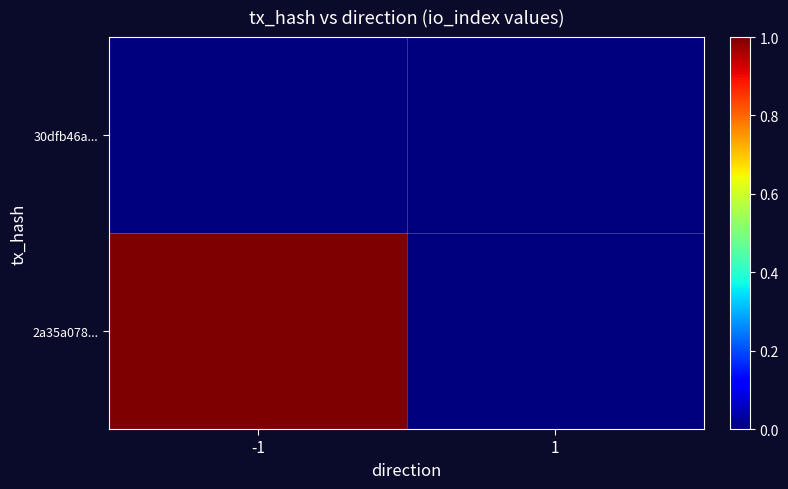

What is the spread (max minus min) of values at -1?

1